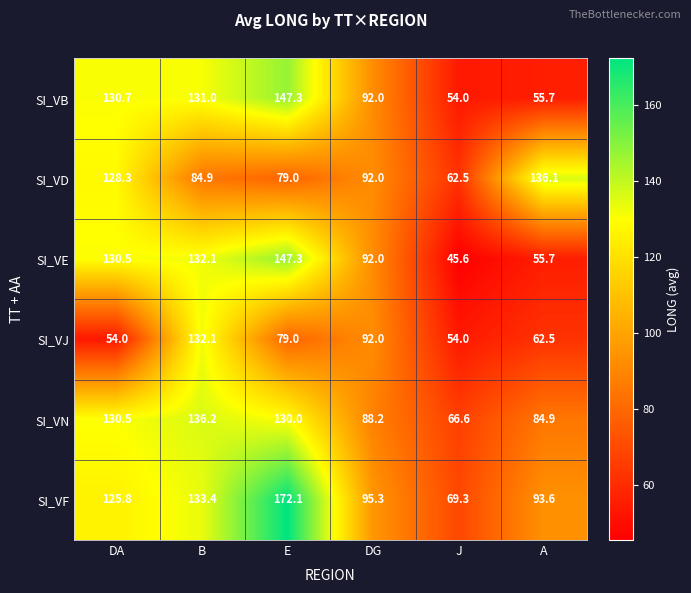

What is the spread (max minus min) of values at DA?

76.7